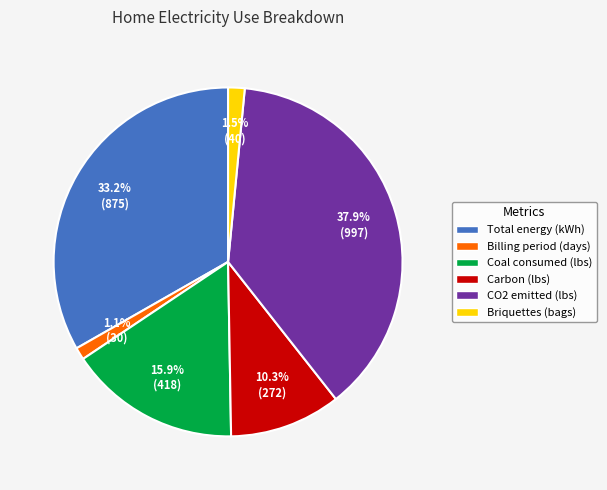

Approximately how many times larger is the value at Coal consumed (lbs) compared to Total energy (kWh)?

0.5